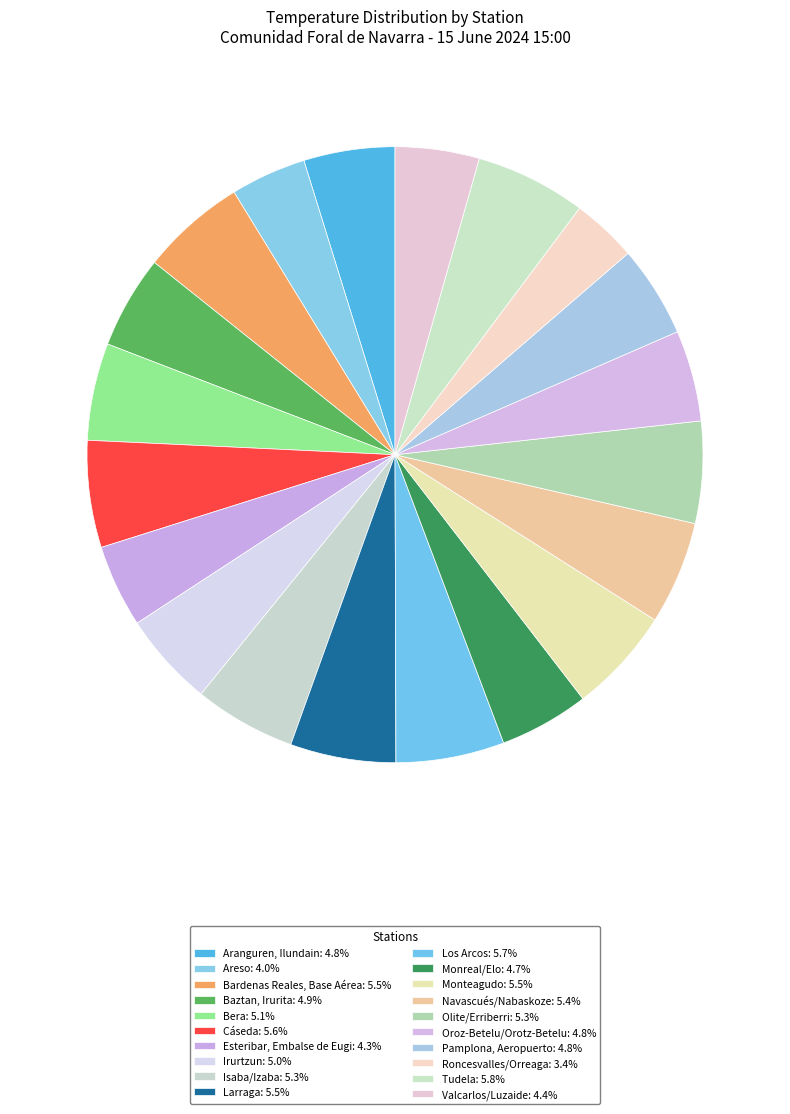

Combined, what portion of the pie is Bera and Irurtzun?

10.1%